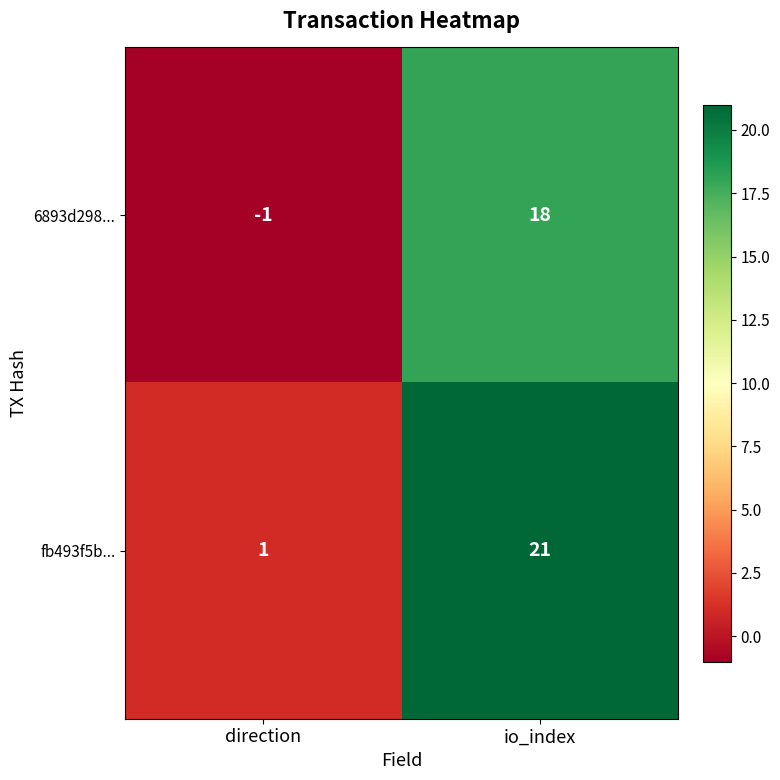

Reading left to right, transcribe all the data shown in this chart.

6893d298...: direction=-1	io_index=18
fb493f5b...: direction=1	io_index=21